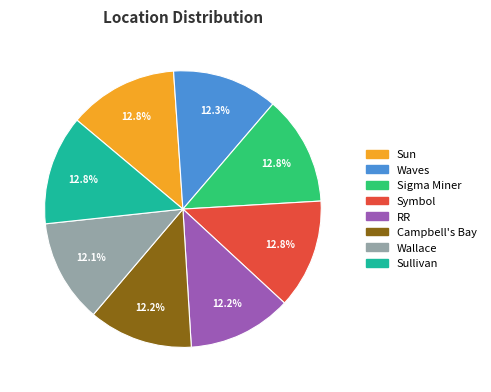

Approximately how many times larger is the value at Campbell's Bay compared to Waves?

1.0